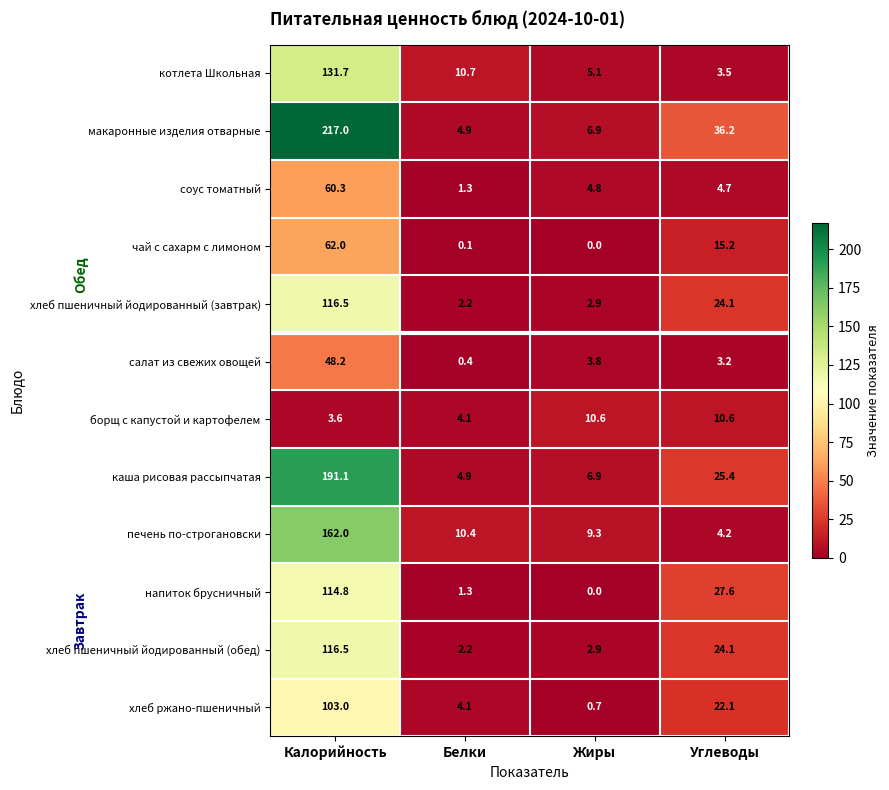

Between Белки and Жиры, which series saw the biggest shift?

борщ с капустой и картофелем